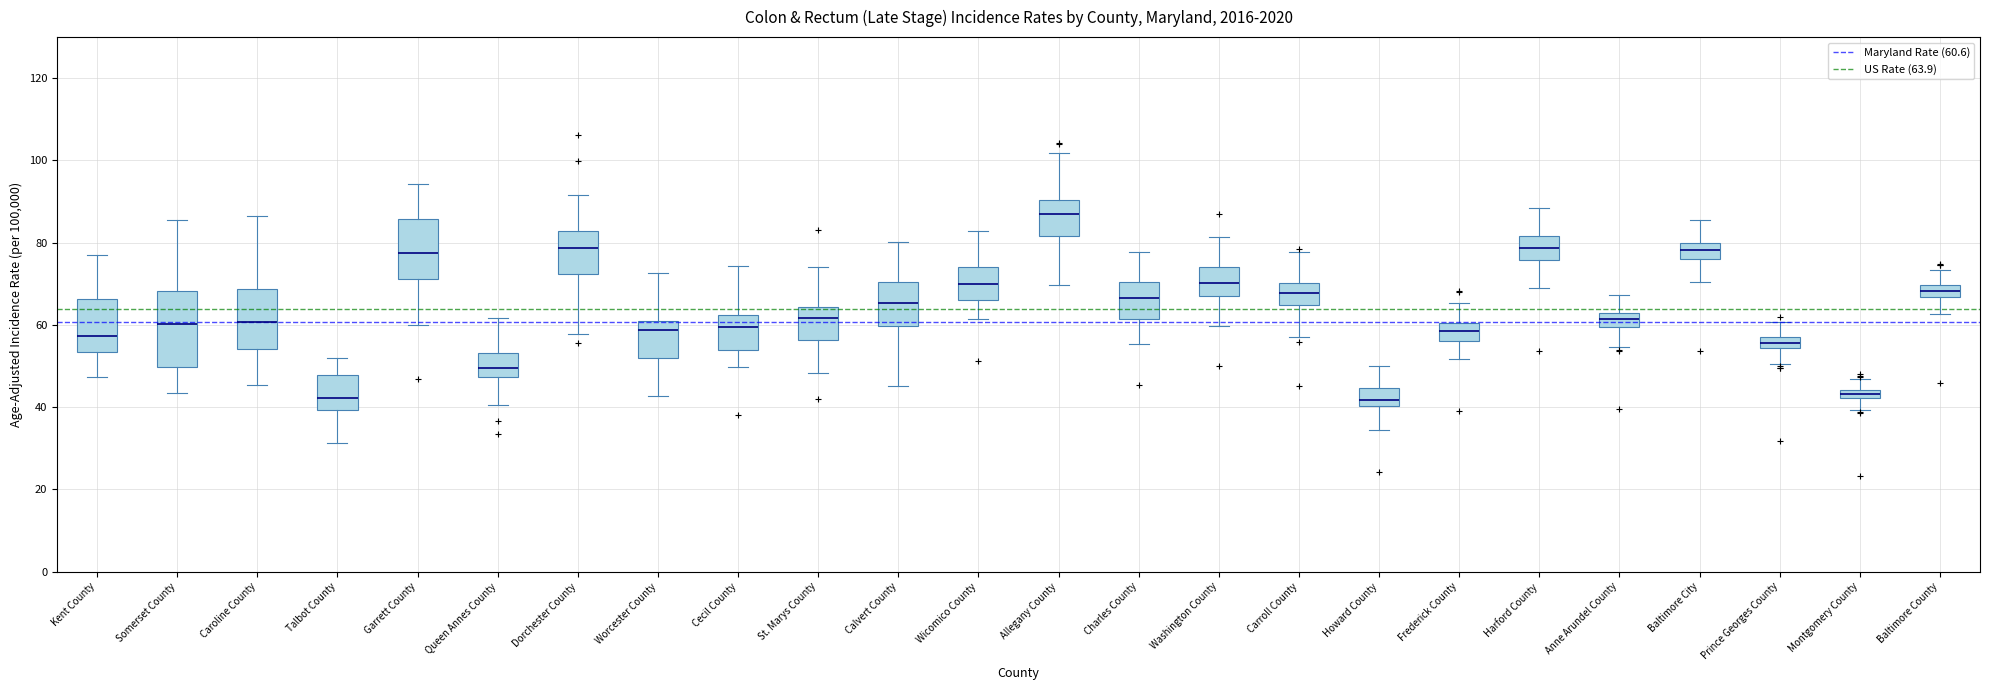

Where is the upper edge of the box for St. Marys County on the y-axis? The values are not printed on the chart, so give them approximately, as read against the axis.

64